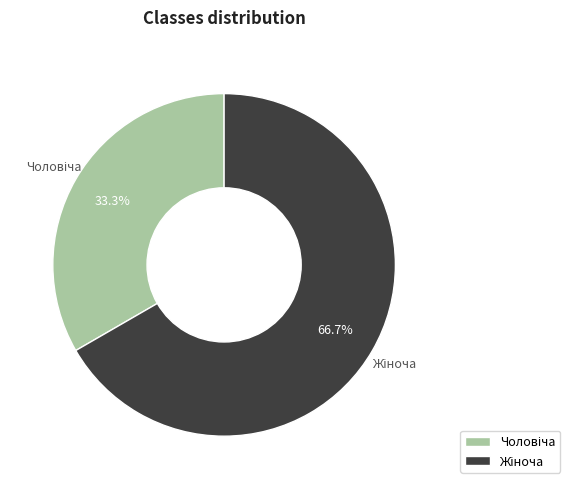

Is there a majority slice in this chart?

Yes